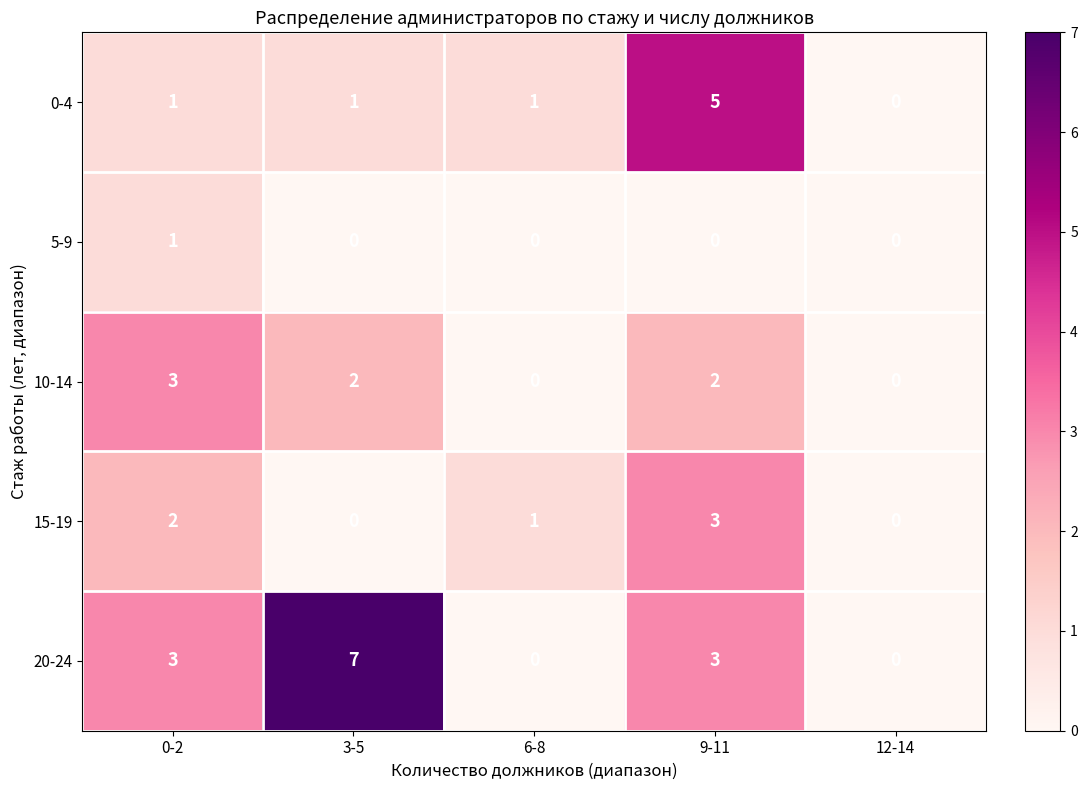

Reading right to left, what are all the values shown in this chart?

0-4: 12-14=0	9-11=5	6-8=1	3-5=1	0-2=1
5-9: 12-14=0	9-11=0	6-8=0	3-5=0	0-2=1
10-14: 12-14=0	9-11=2	6-8=0	3-5=2	0-2=3
15-19: 12-14=0	9-11=3	6-8=1	3-5=0	0-2=2
20-24: 12-14=0	9-11=3	6-8=0	3-5=7	0-2=3